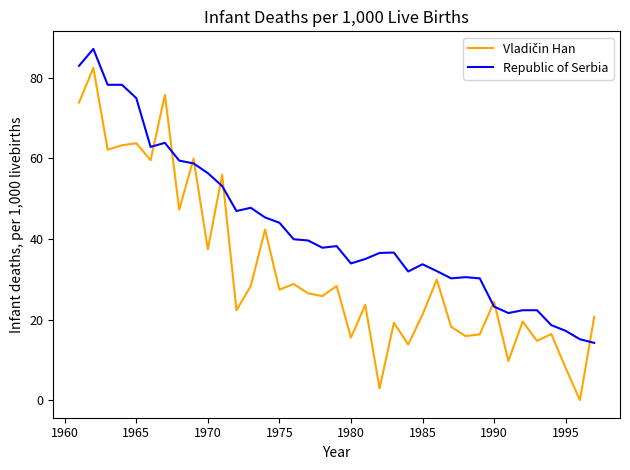

What is the minimum value for Republic of Serbia?

14.2